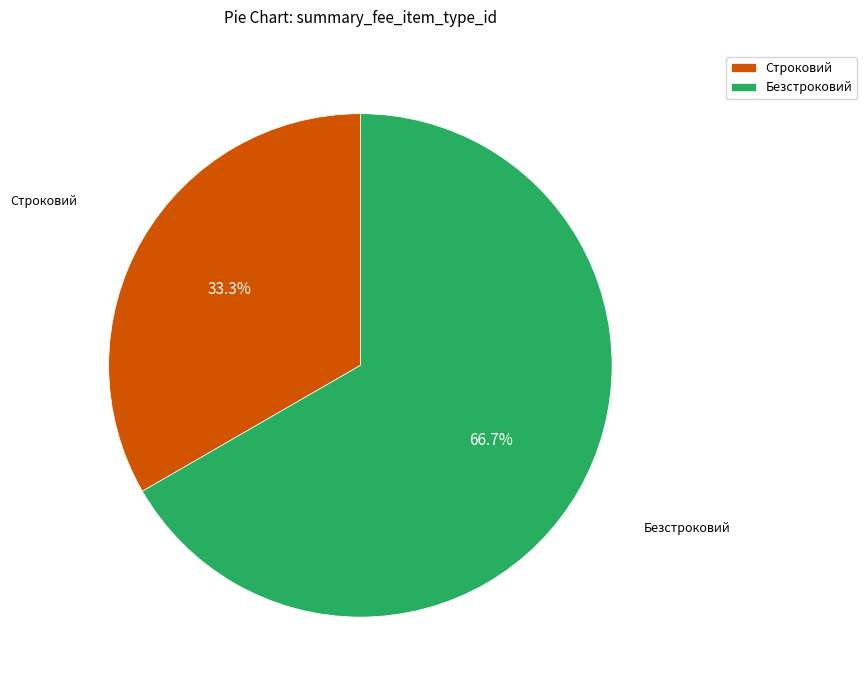

Count the number of slices in the pie.

2